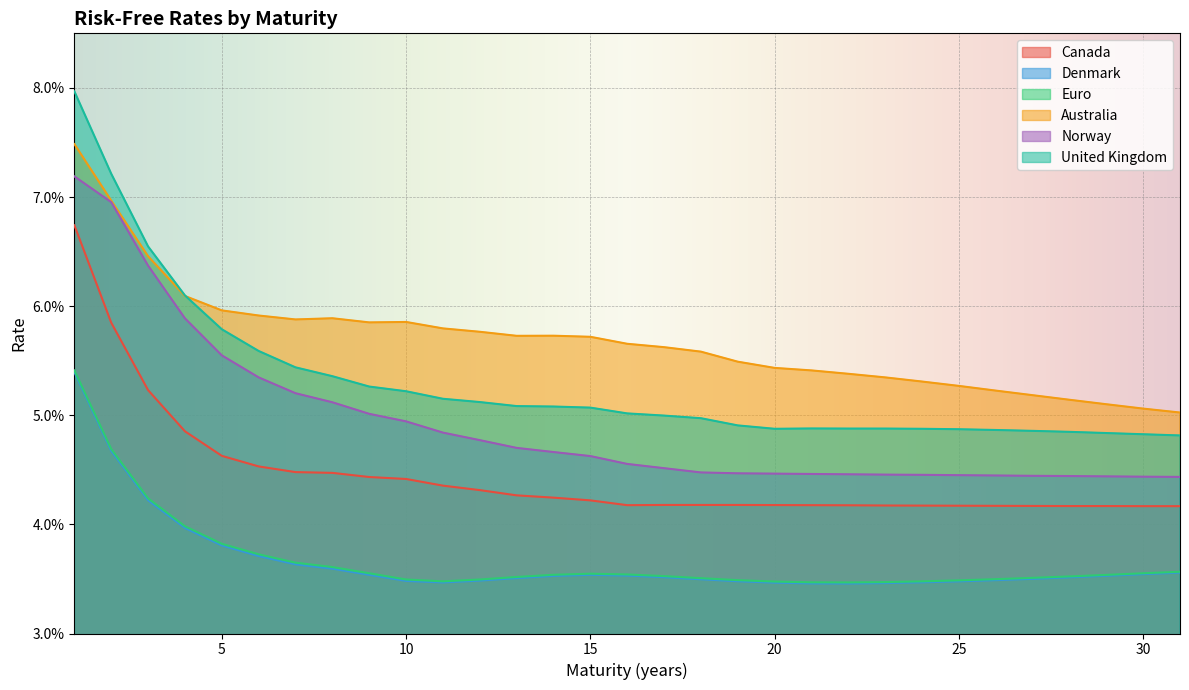

Which series has the largest total across all categories?

Australia